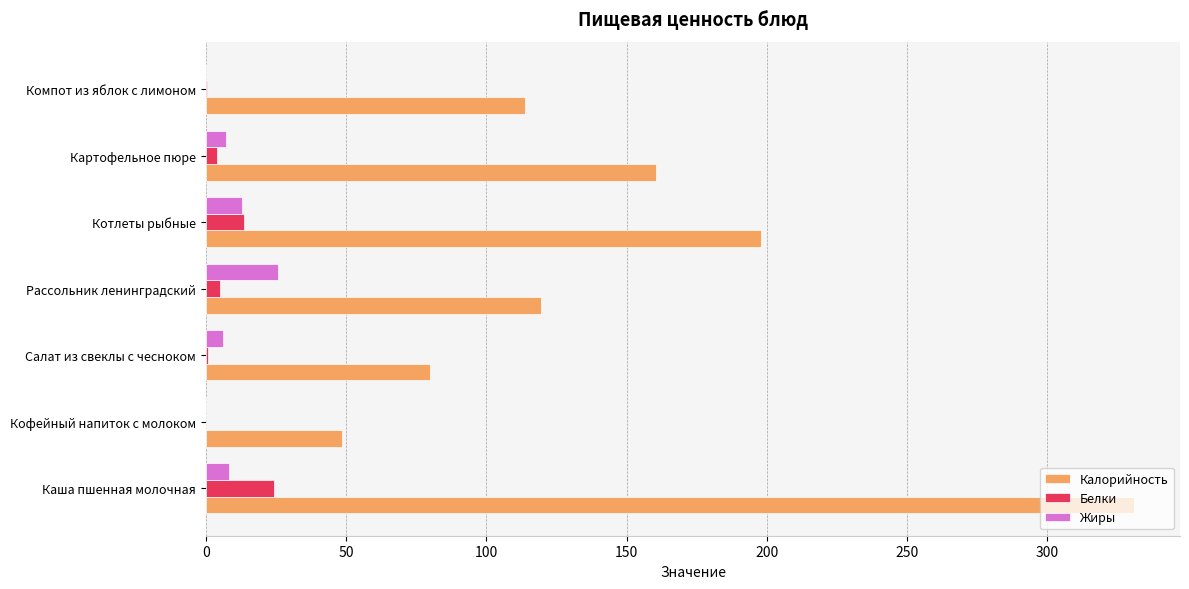

Is the value of Калорийность at Котлеты рыбные greater than the value of Жиры at Кофейный напиток с молоком?

Yes